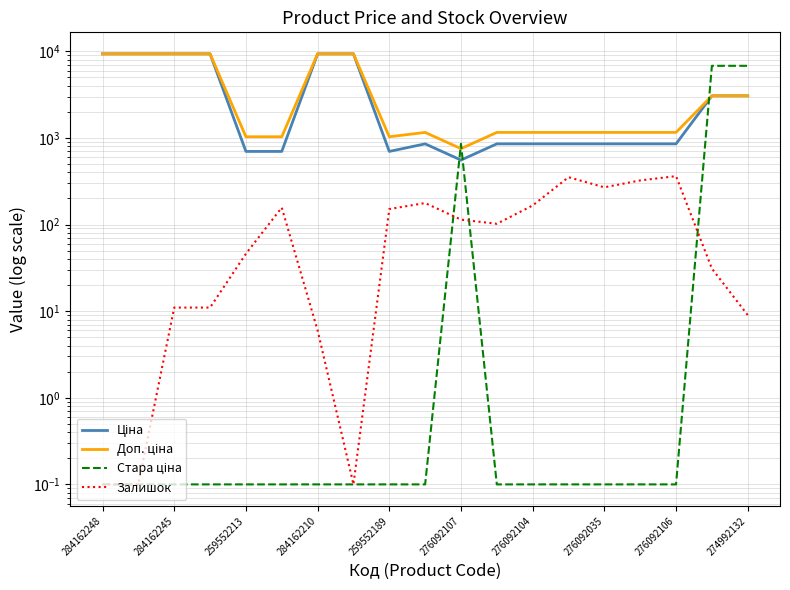

What is the difference between the highest and lowest values at 284162245?

9341.9